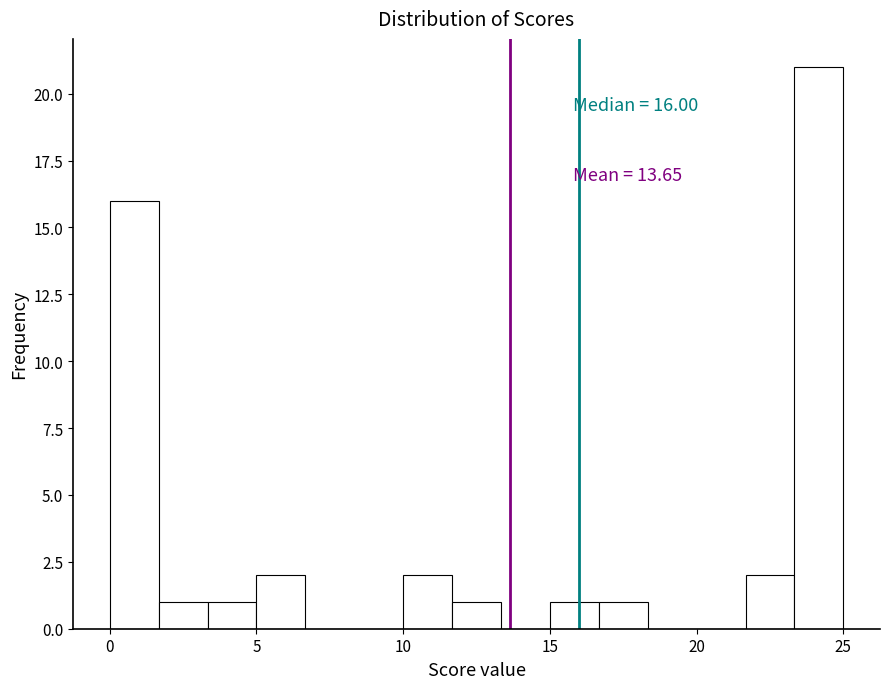

Read against the x-axis, roughly where is the centre of the tallest bar?

24.0